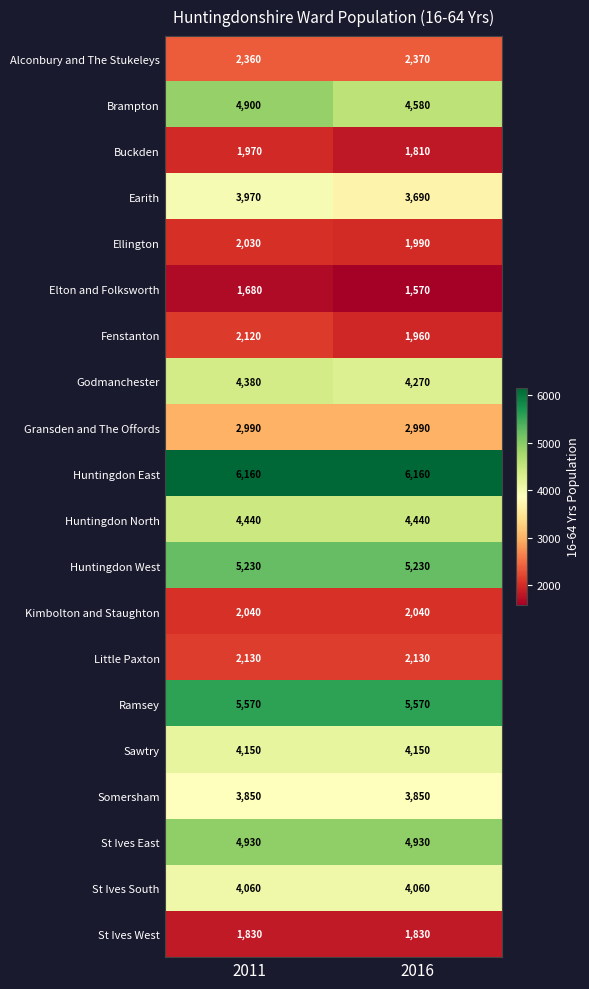

What is the approximate value of St Ives East at 2011?

4930